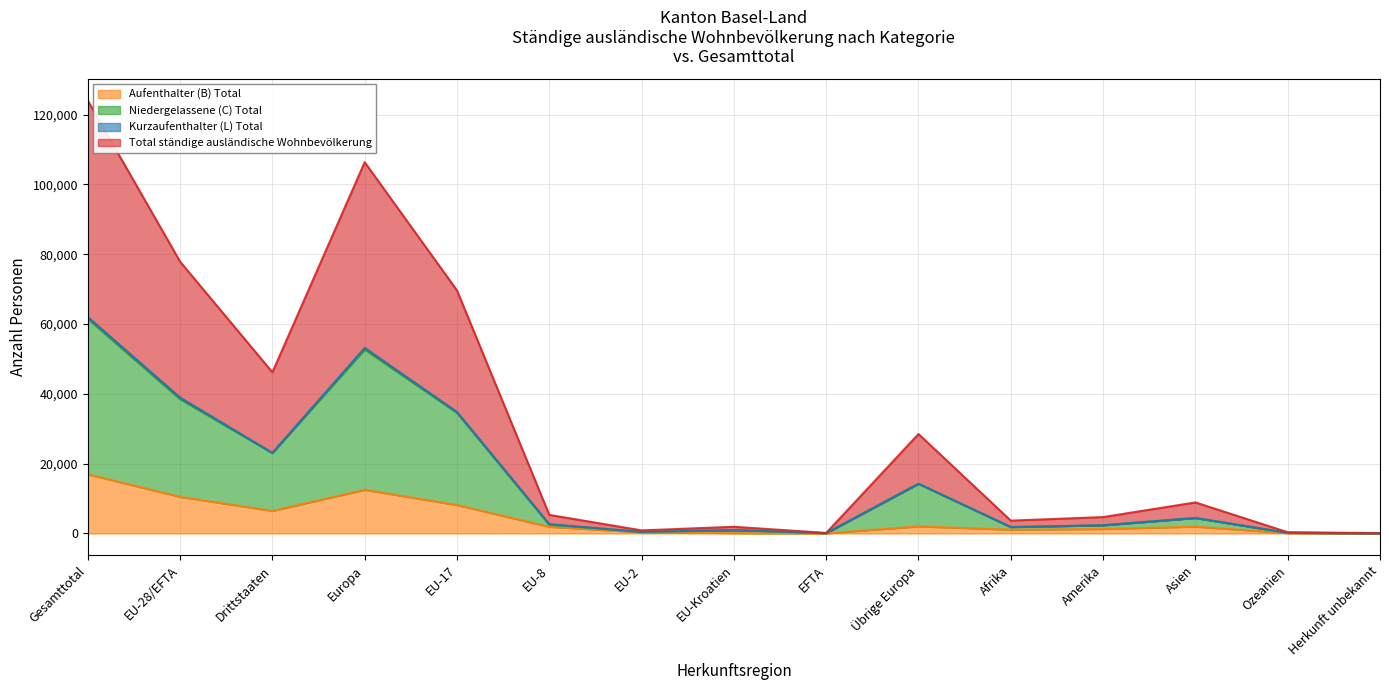

True or false: Niedergelassene (C) Total and Aufenthalter (B) Total intersect in this chart.

False